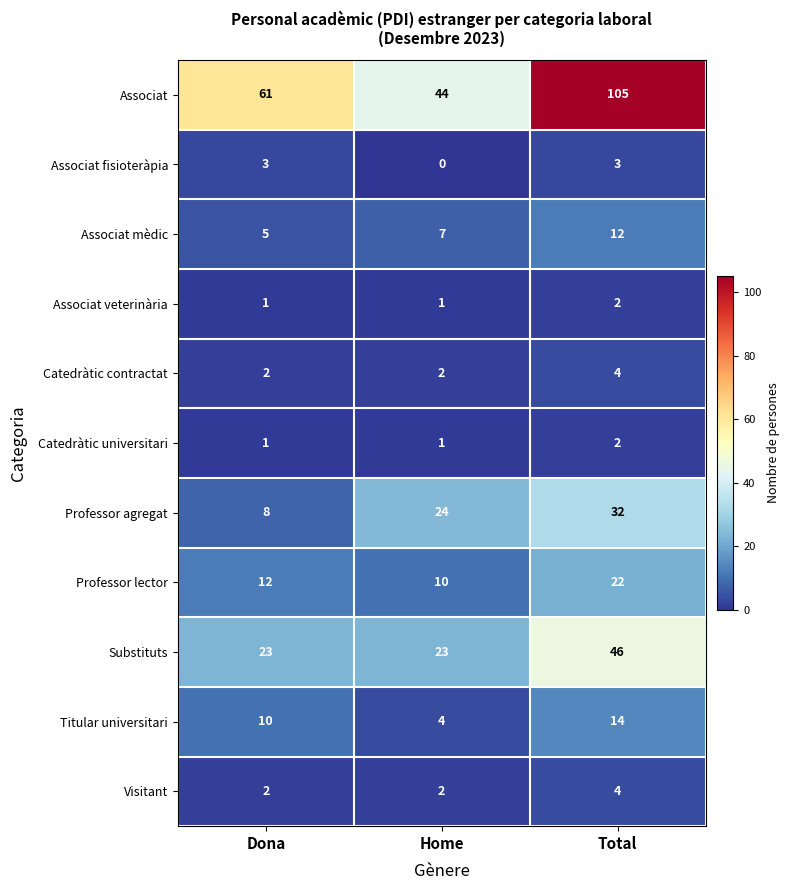

Which series changed the most between Dona and Home?

Associat